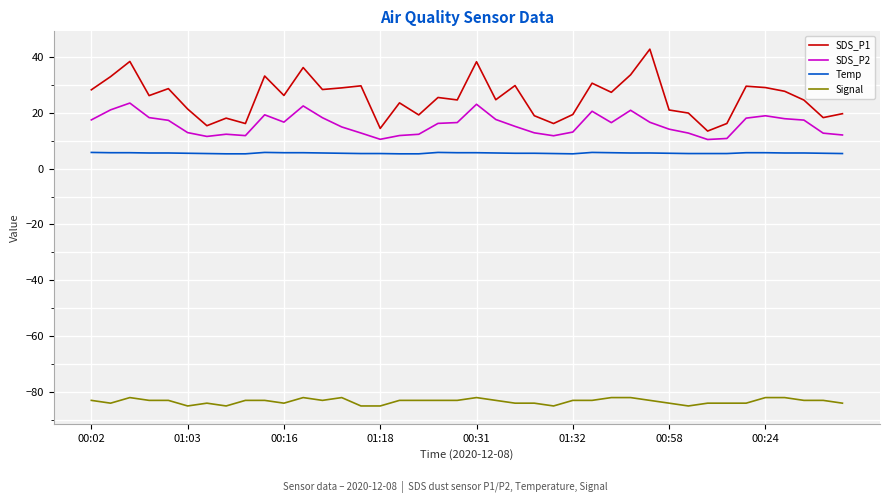

What is the highest value of the Signal series?

-82.0